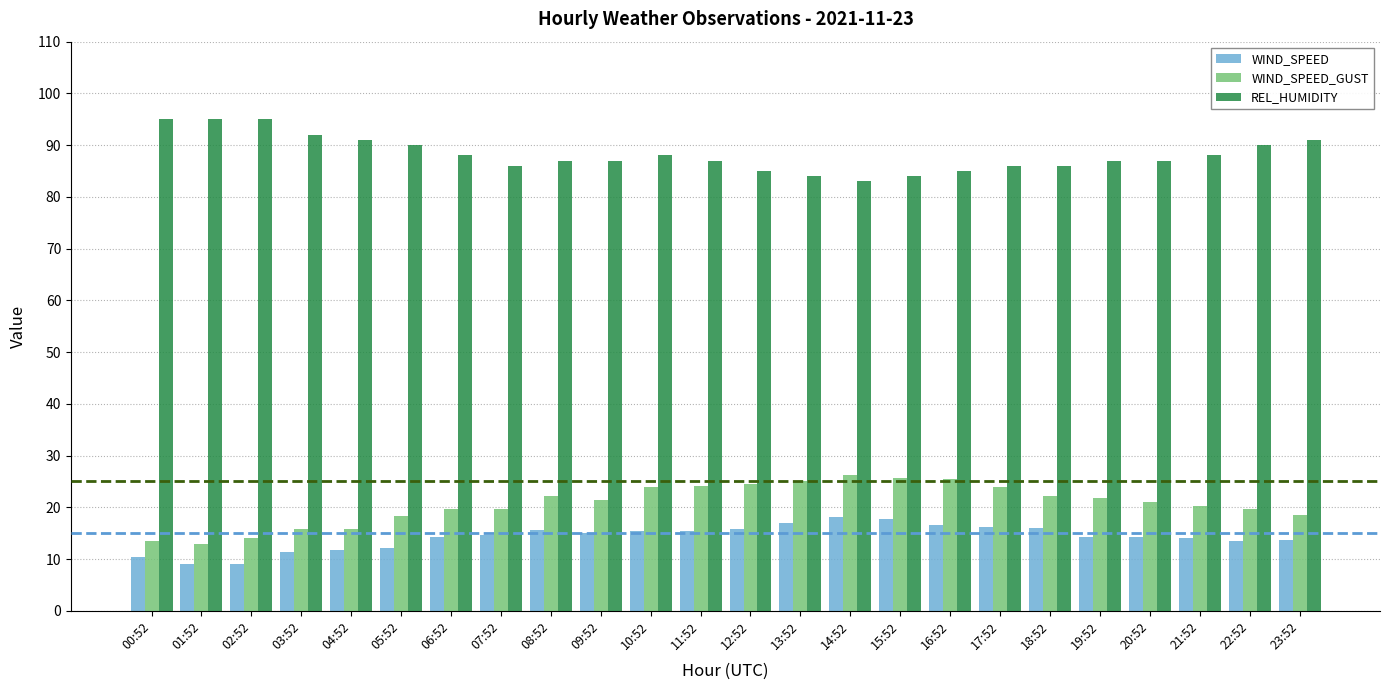

At how many categories does at least one series exceed 25?

24